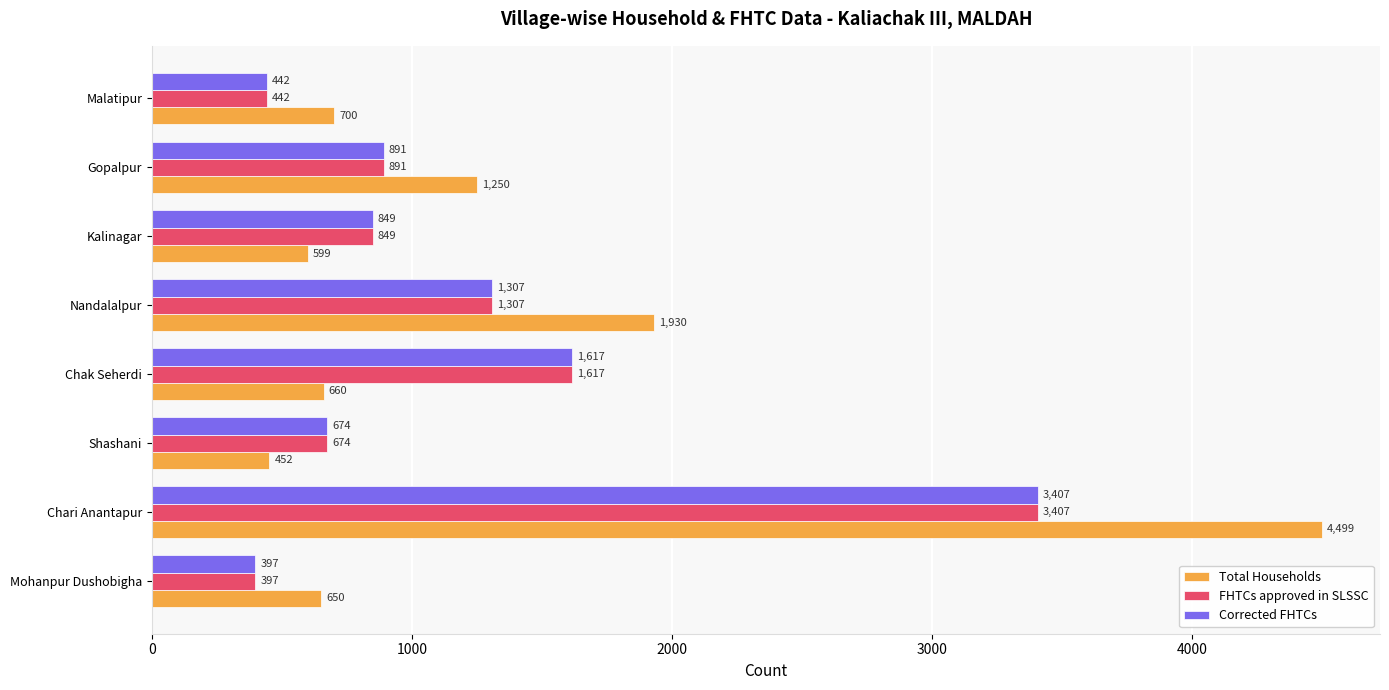

What is the greatest value displayed?

4499